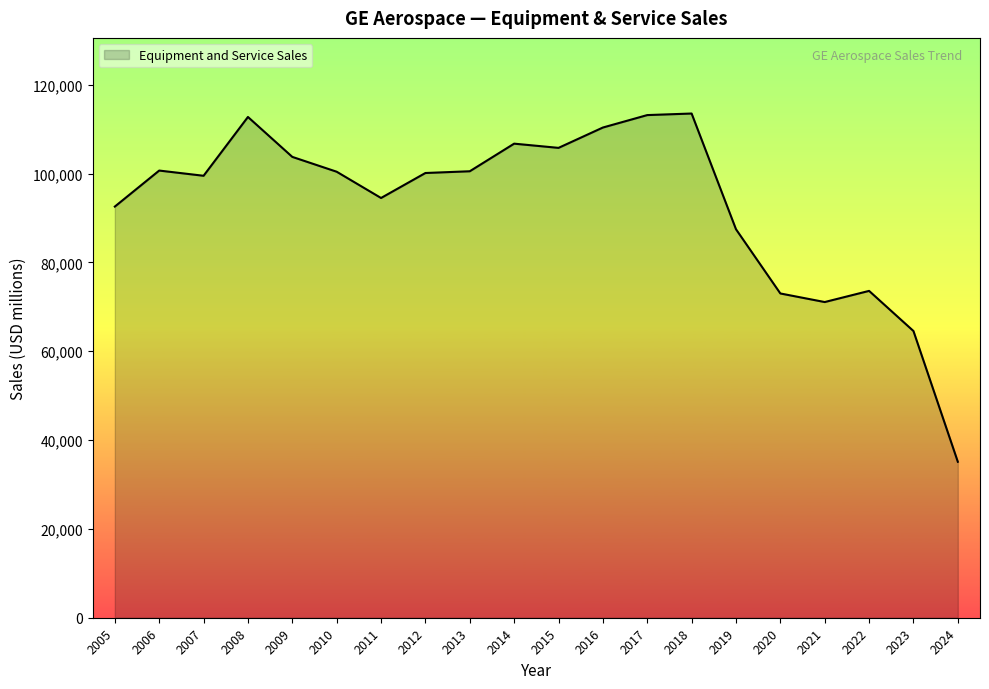

What is the change in value from 2005 to 2006?

+8111